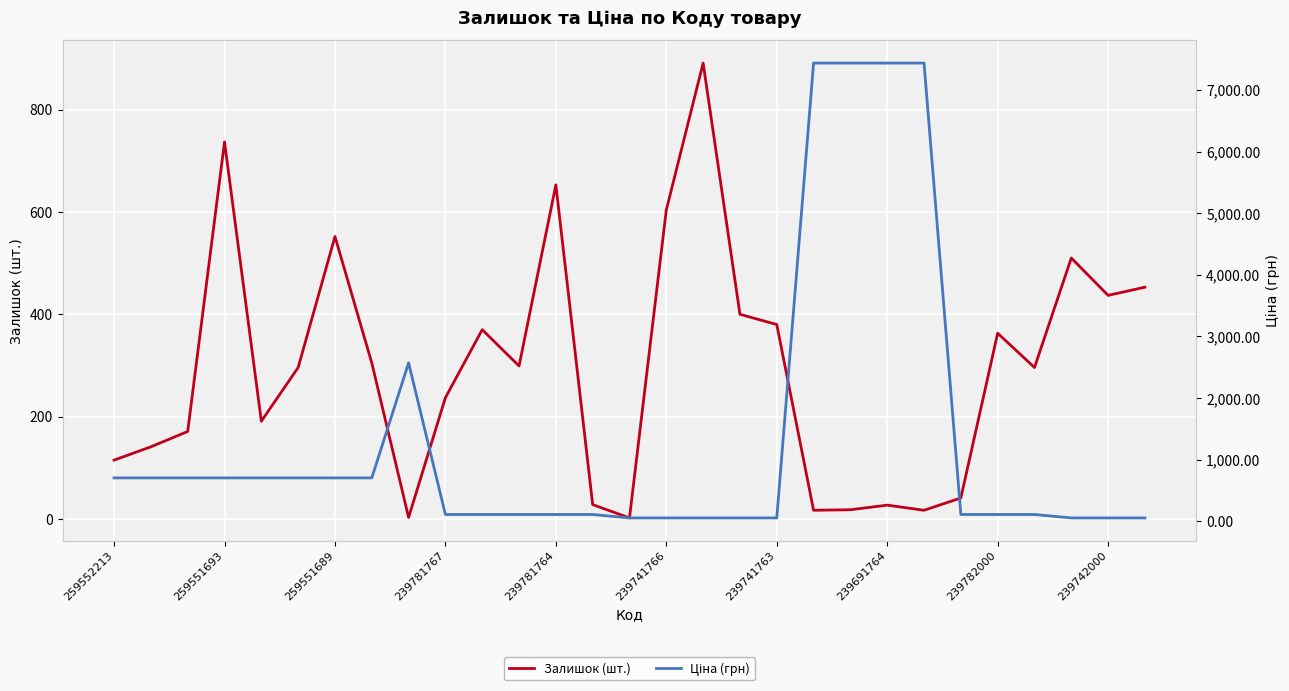

What is the value of the Залишок (шт.) point at the 18th from the left?

400.0